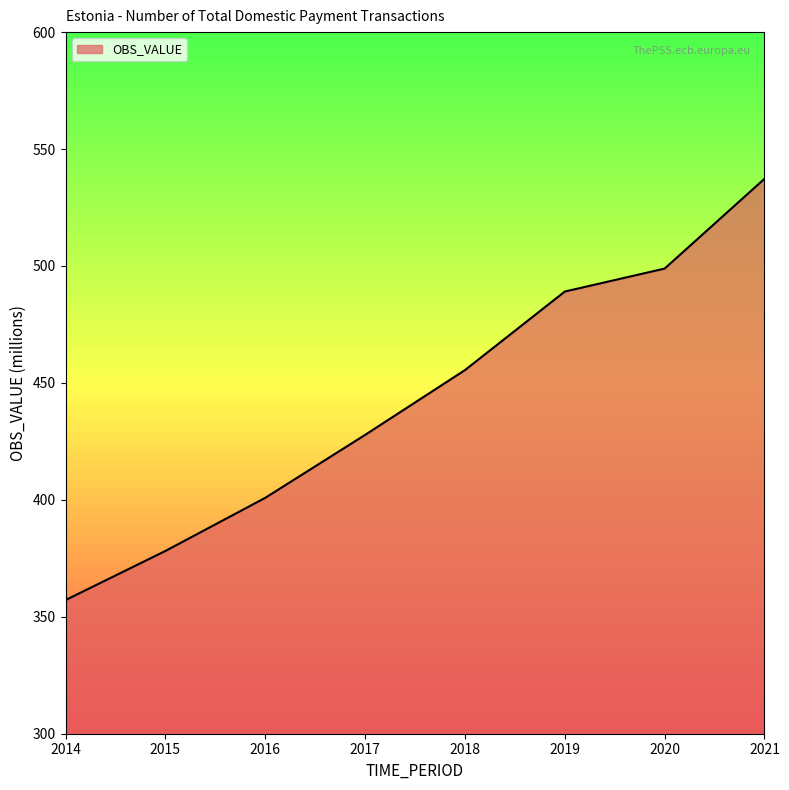

Reading right to left, transcribe all the data shown in this chart.

2021=537.3	2020=498.9	2019=489.1	2018=455.5	2017=427.8	2016=400.9	2015=378.1	2014=357.1